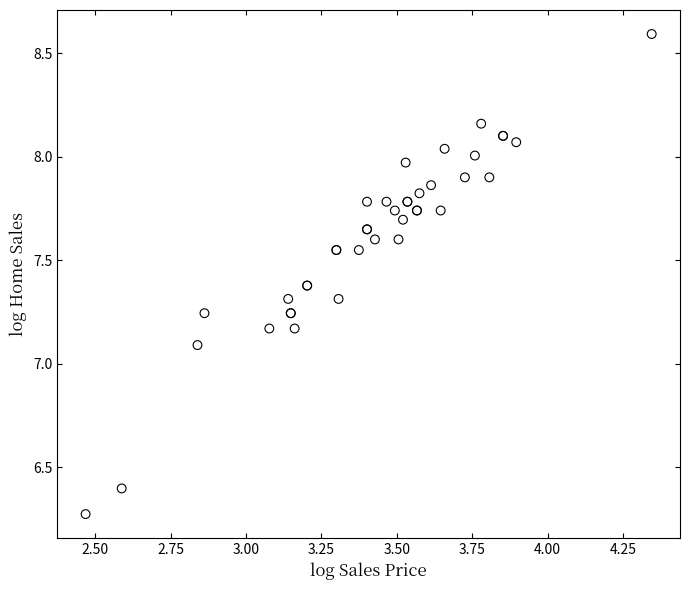

What Y value in the scatter plot is closest to 7?

7.1